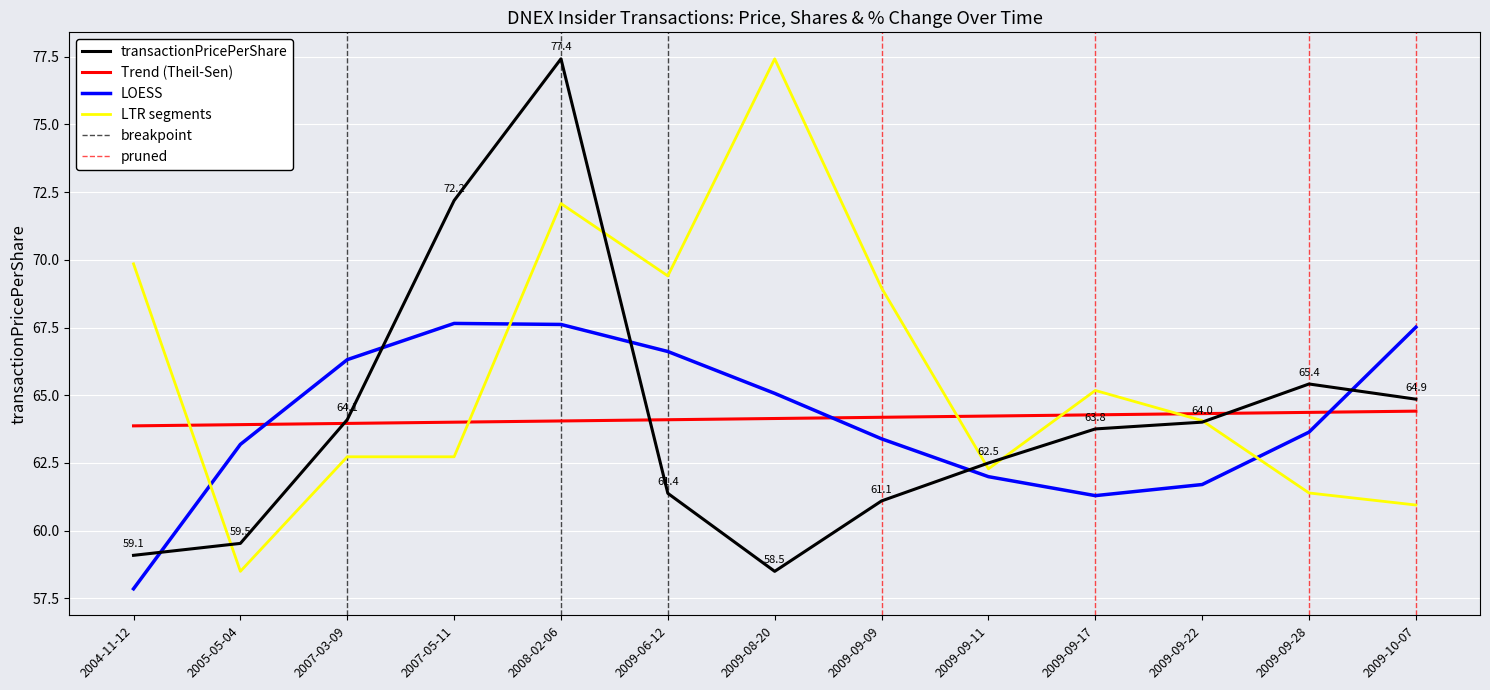

Is it true that pctchgSharesOwned equals 17.6 at 2007-03-09?

False